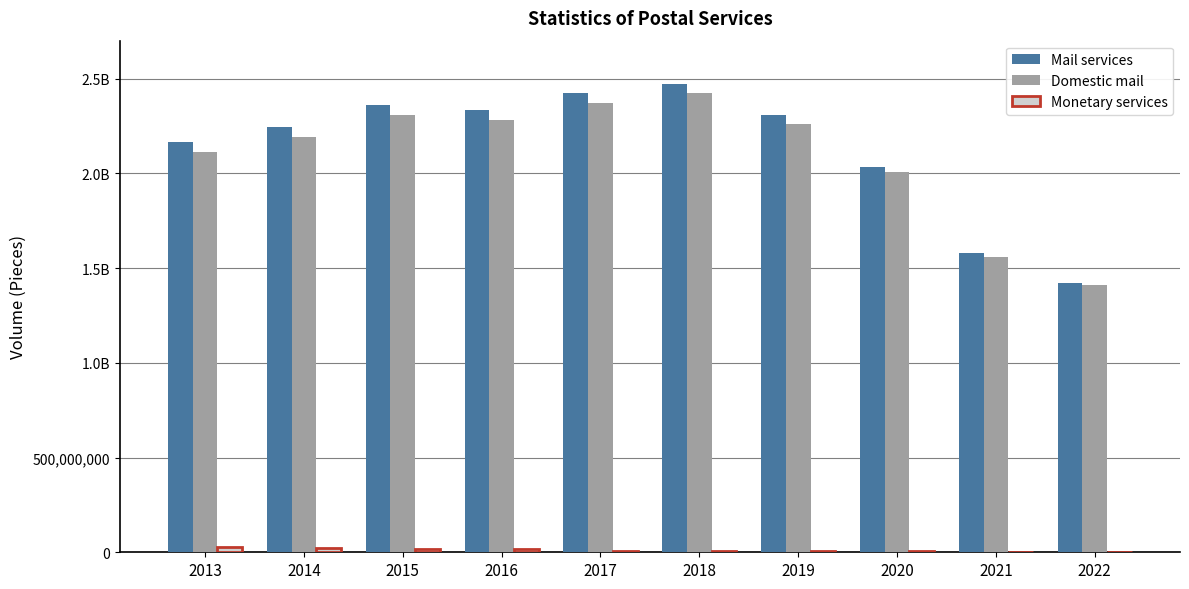

At which label is Domestic mail closest to 1916859504?

2020